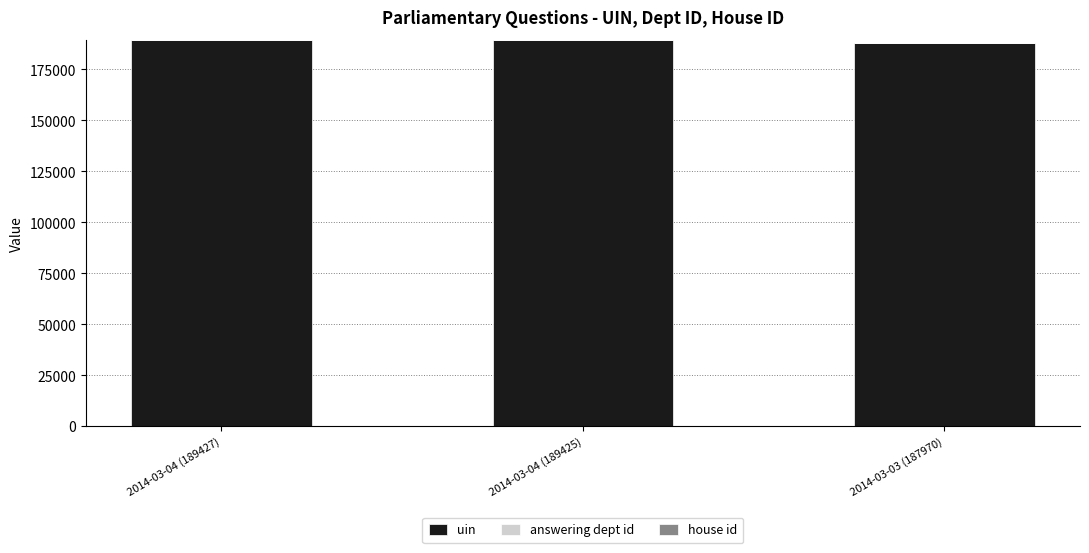

The uin series shows 187970 at 2014-03-03 (187970). True or false?

True